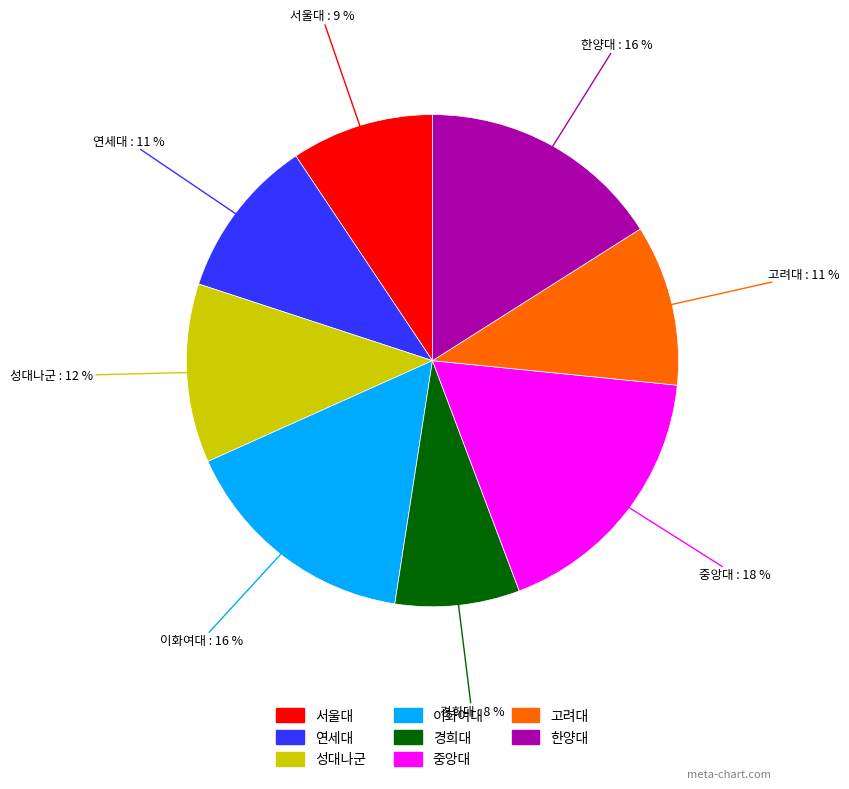

How many slices are in this pie chart?

8